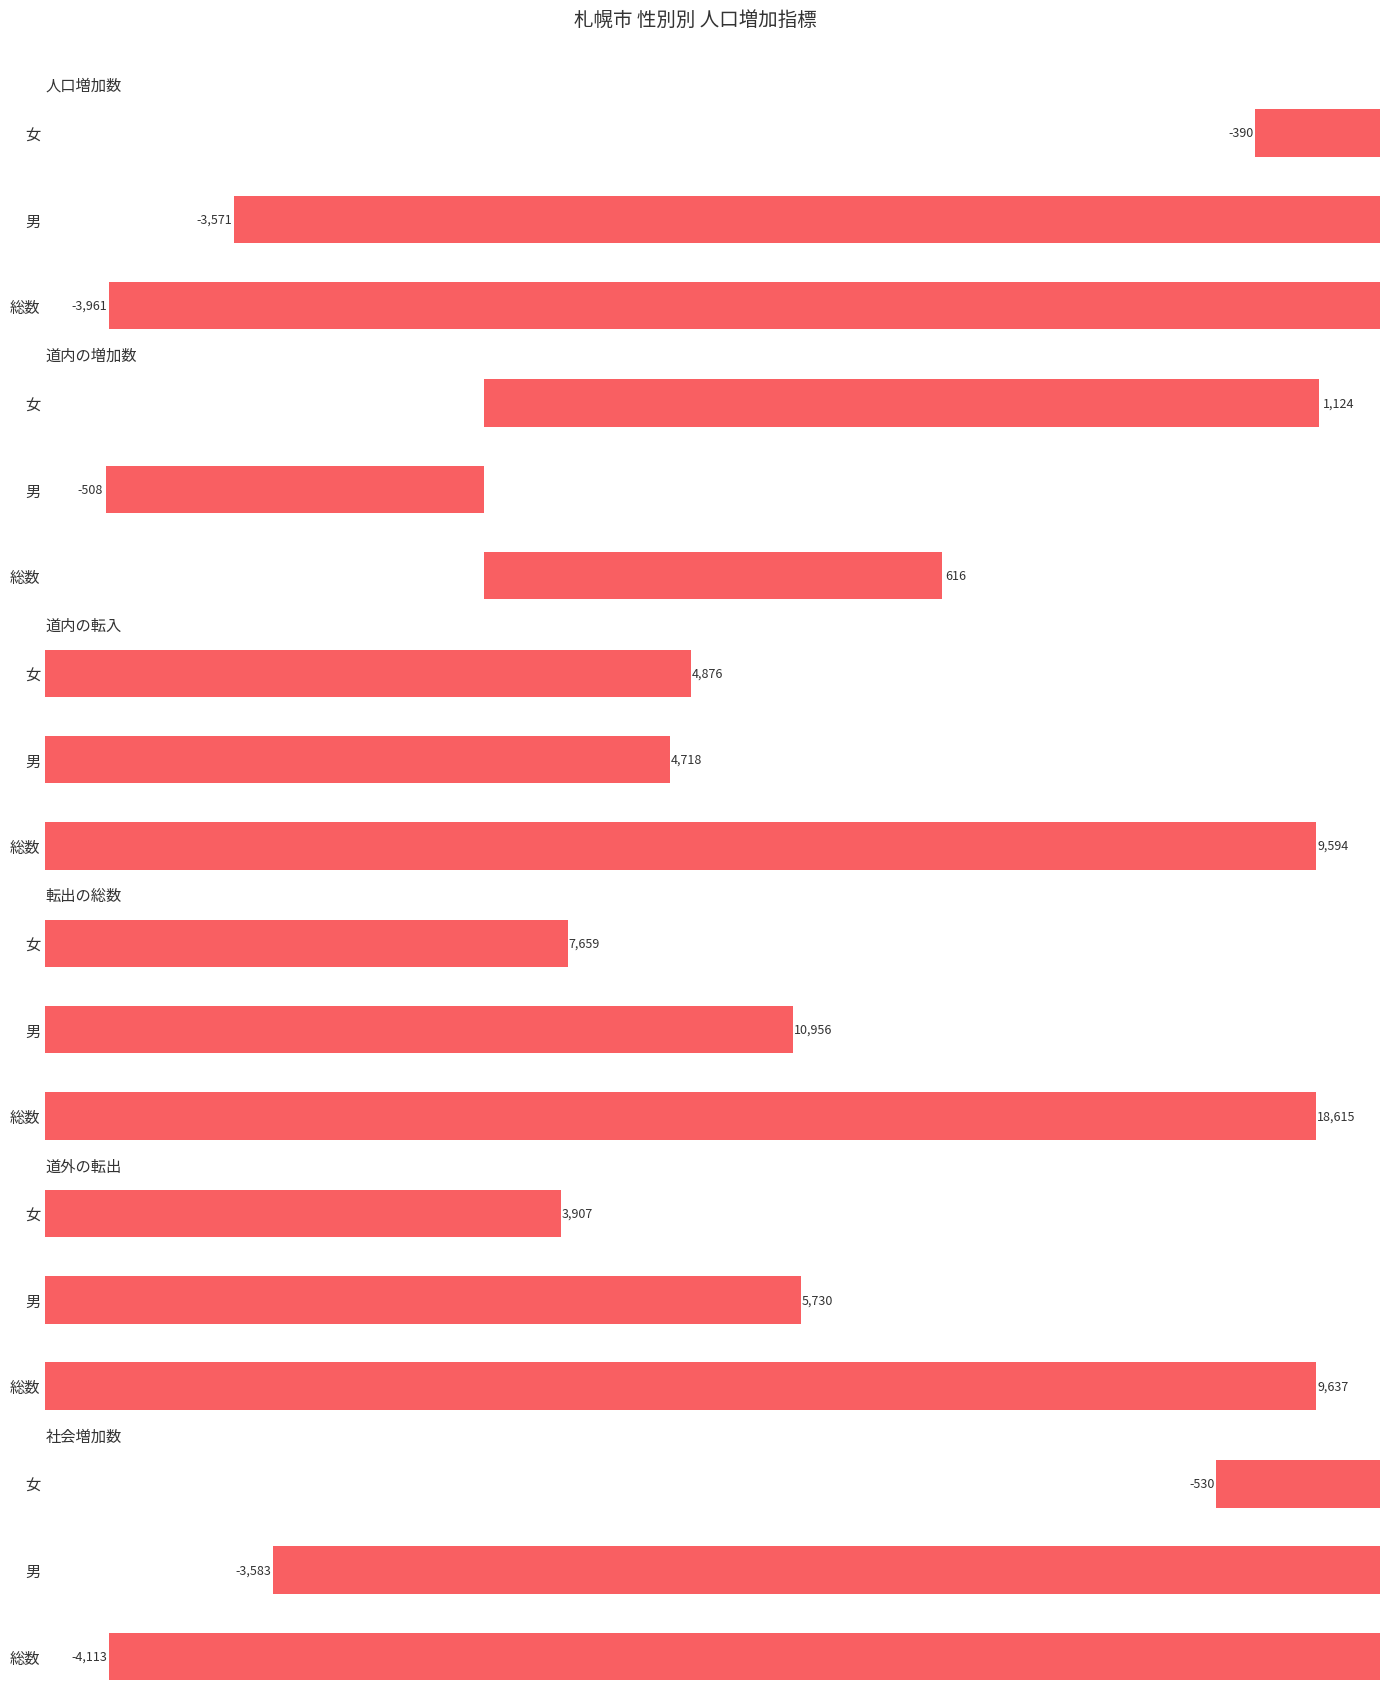

Rank the series at 総数 from highest to lowest value.

転出の総数, 道外の転出, 道内の転入, 道内の増加数, 人口増加数, 社会増加数